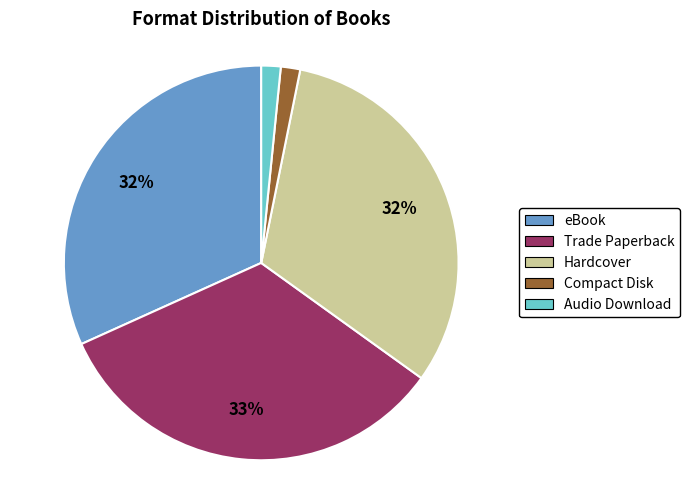

The Hardcover slice represents 26% of the pie. True or false?

False